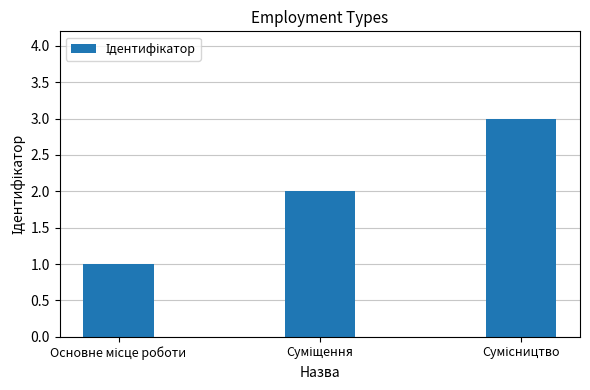

What is the greatest value displayed?

3